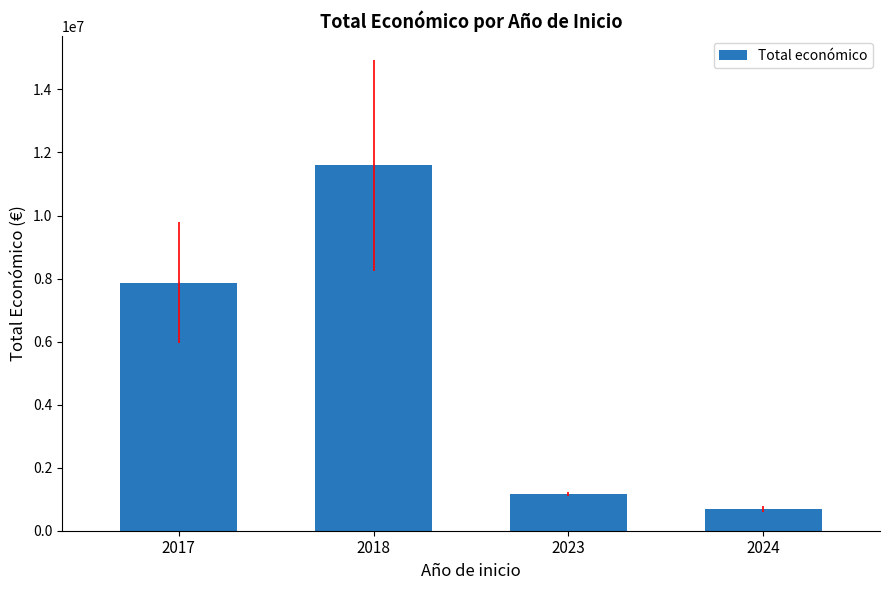

What is the difference between the values at 2018 and 2017?

3724763